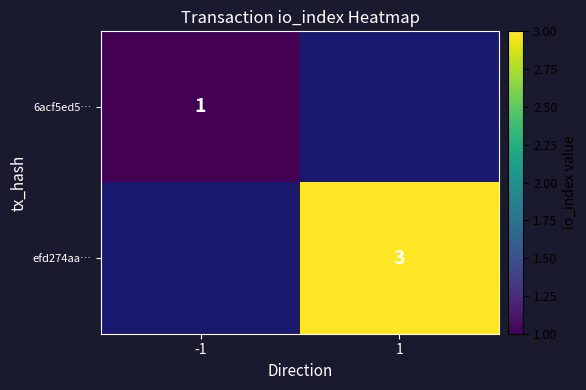

What is the greatest value displayed?

3.0